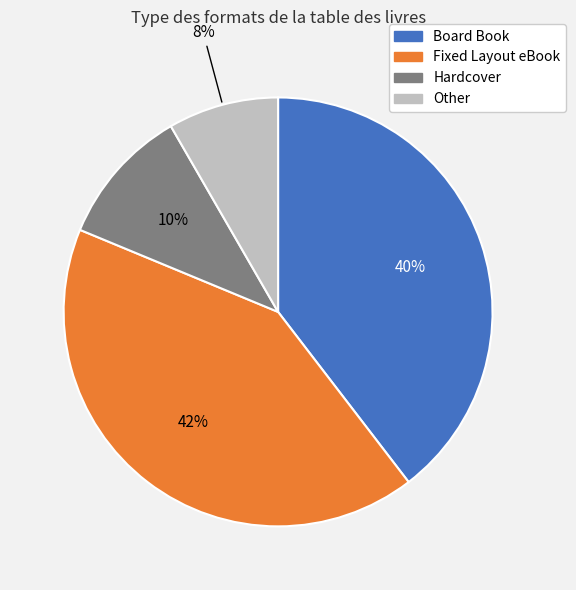

To the nearest percent, what is the average slice percentage?

25%